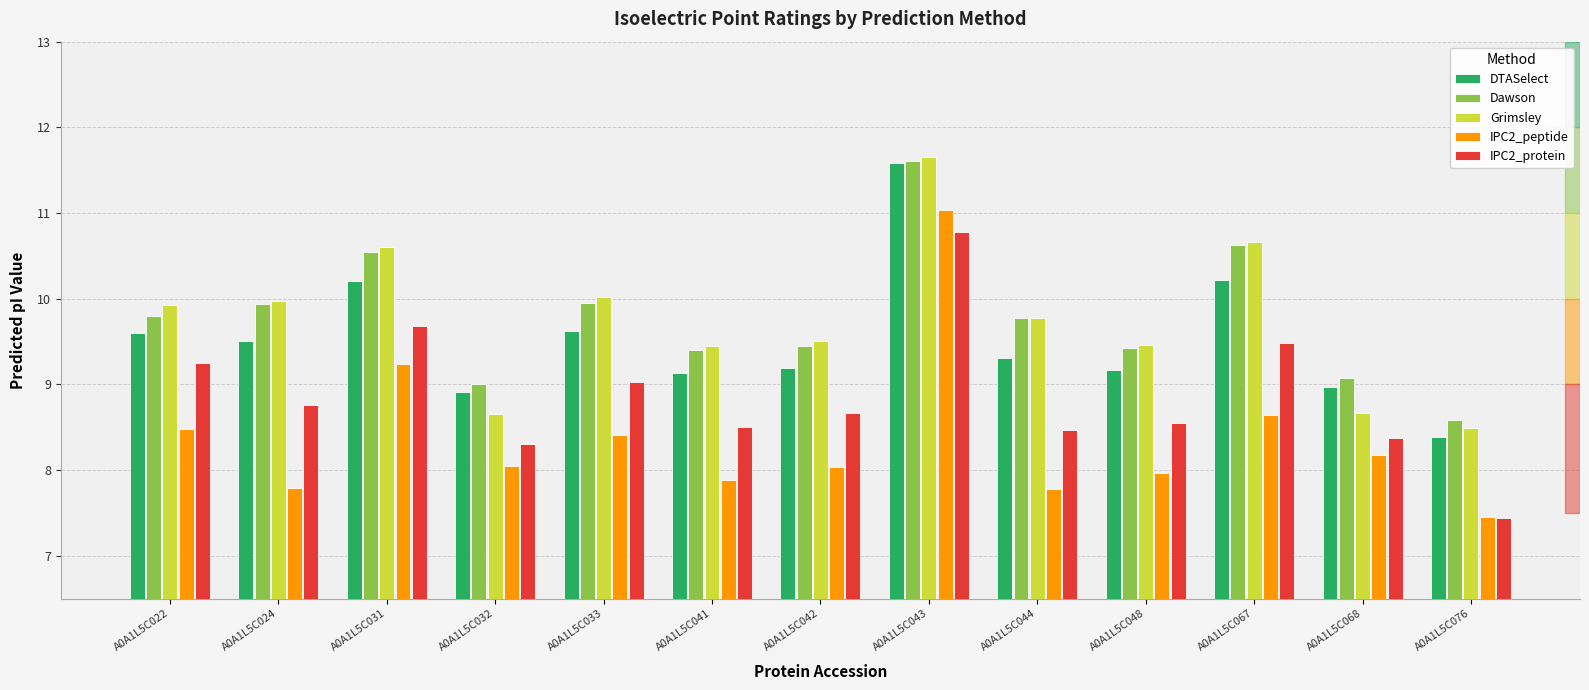

Count the number of categories in the chart.

13